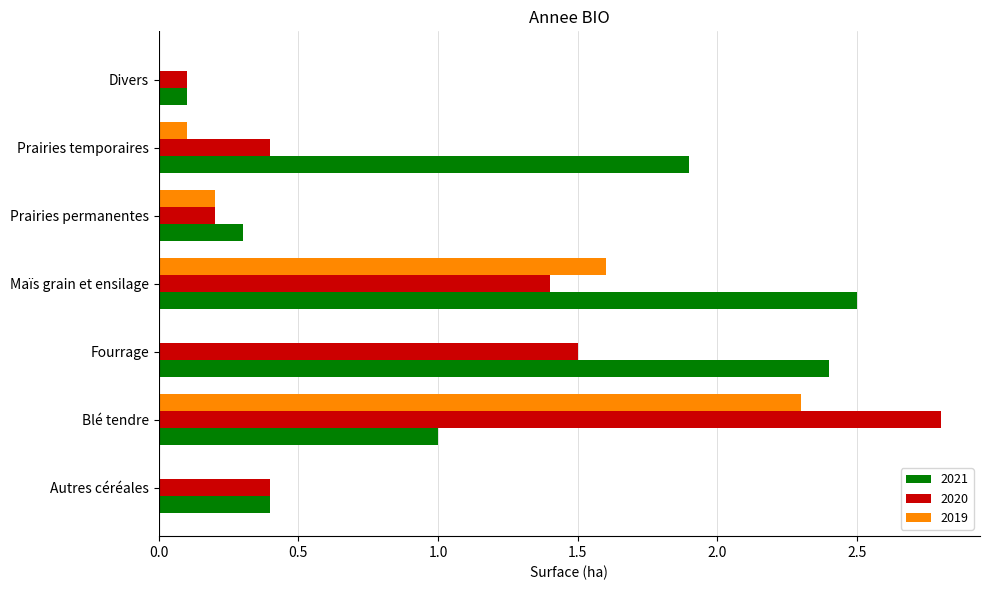

What is the maximum value for 2020?

2.8